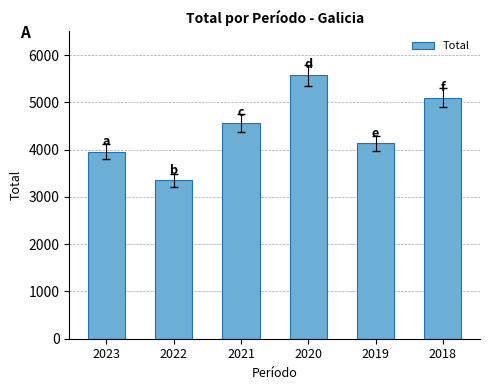

Count the number of categories in the chart.

6